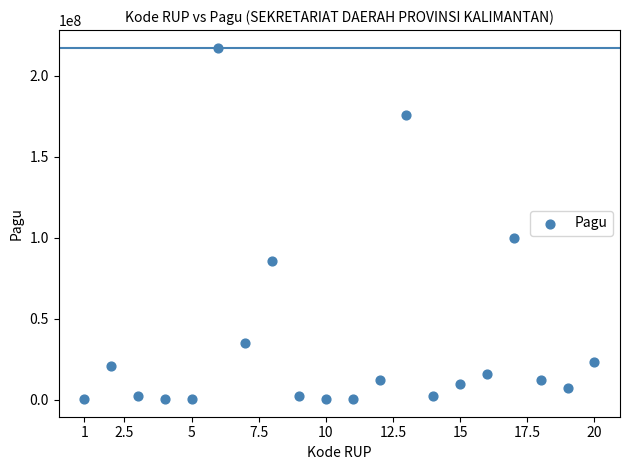

What is the range of X values (max minus min)?

19